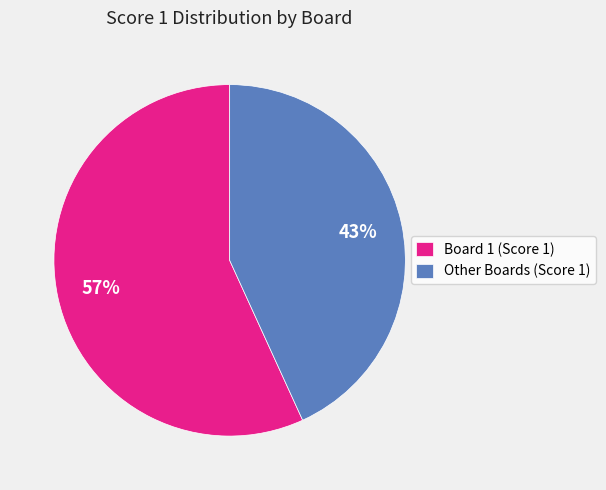

What is the majority slice?

Board 1 (Score 1)